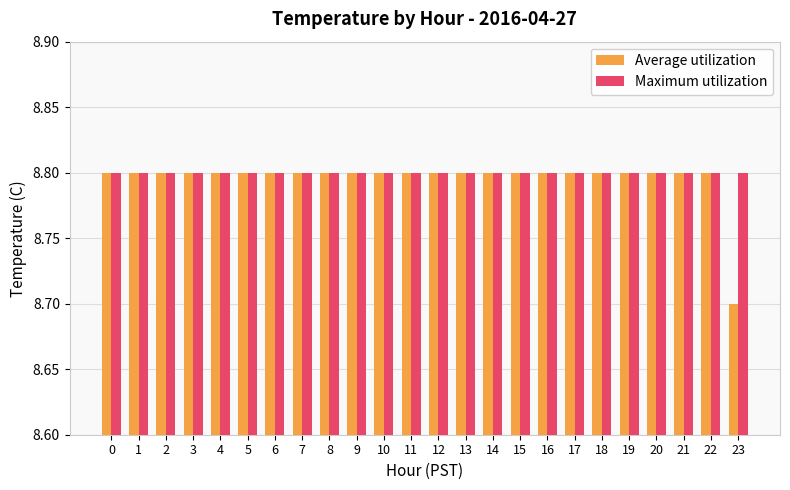

Is it true that Average utilization equals 5.8 at 3?

False